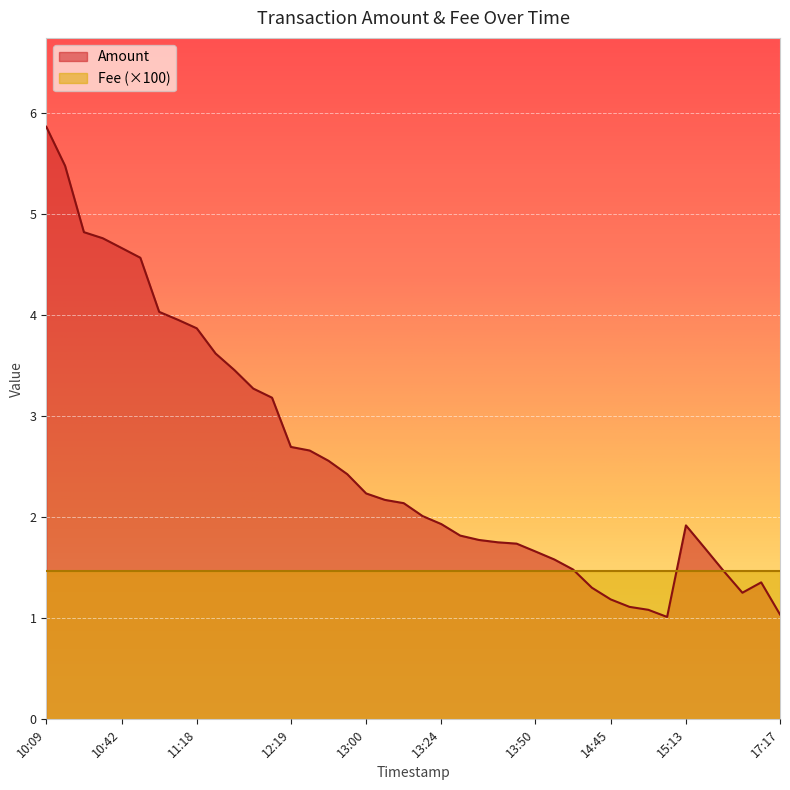

True or false: Amount has more than 0 interior local peaks.

True